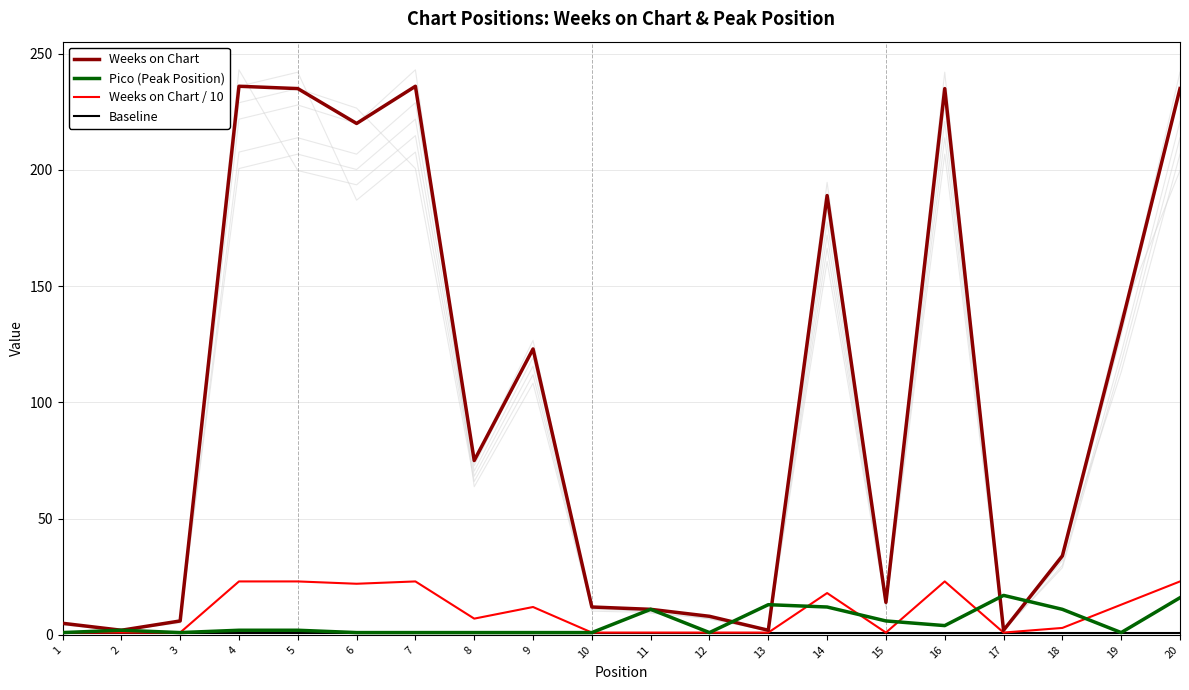

What is the difference between the Weeks on Chart values at 8 and 20?

160